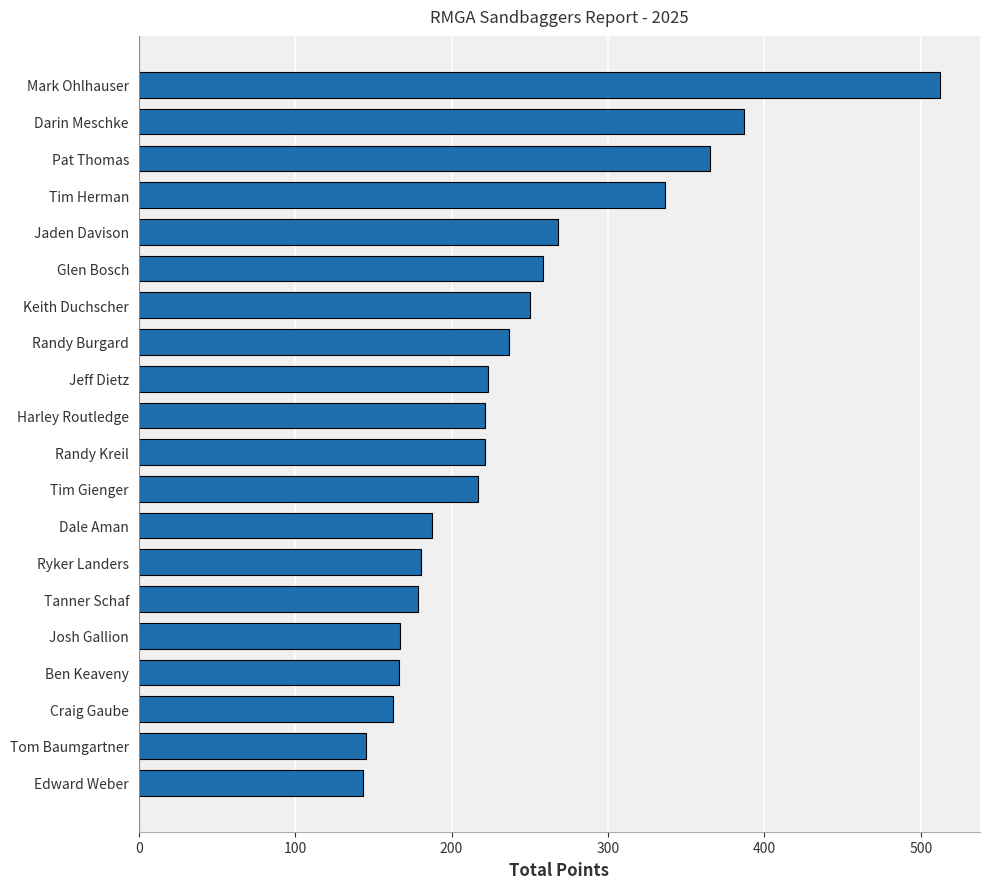

At which label is the value closest to 327?

Tim Herman